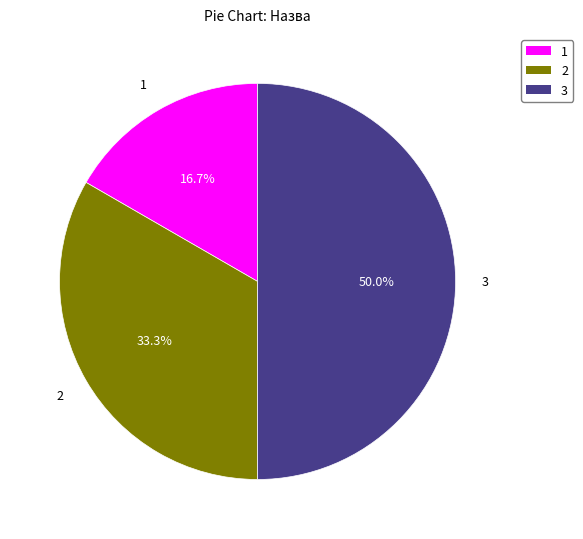

Count the number of slices in the pie.

3